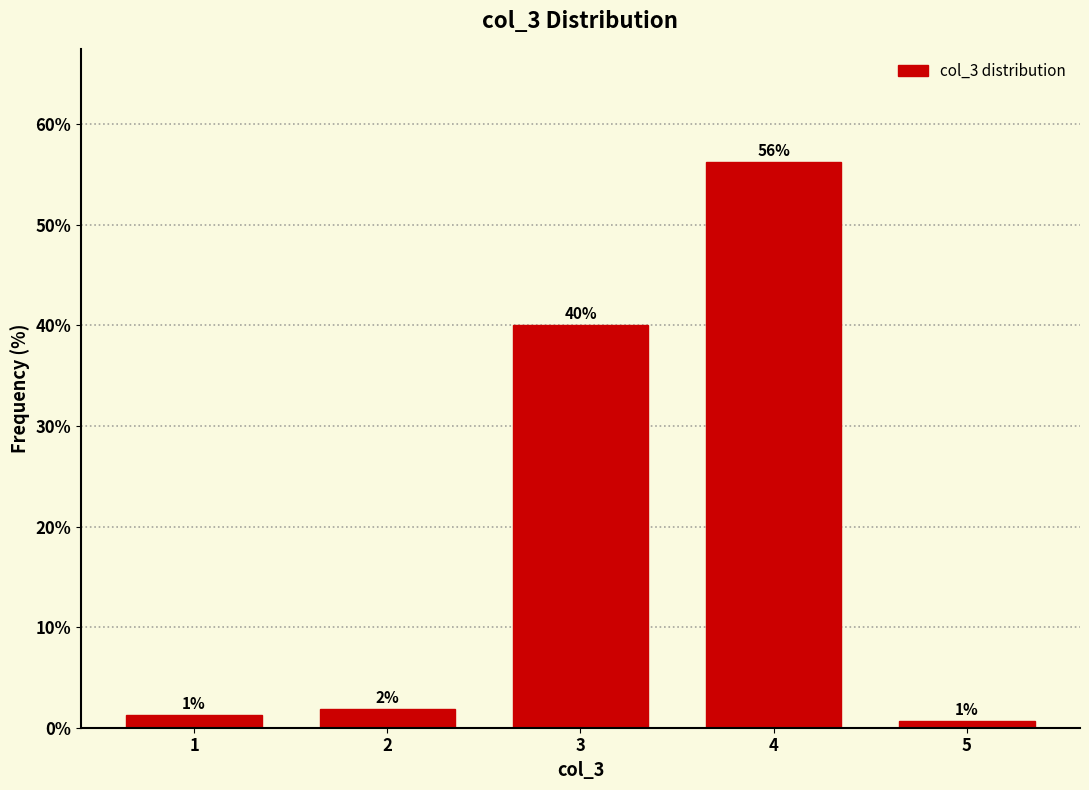

Does the chart contain any negative values?

No